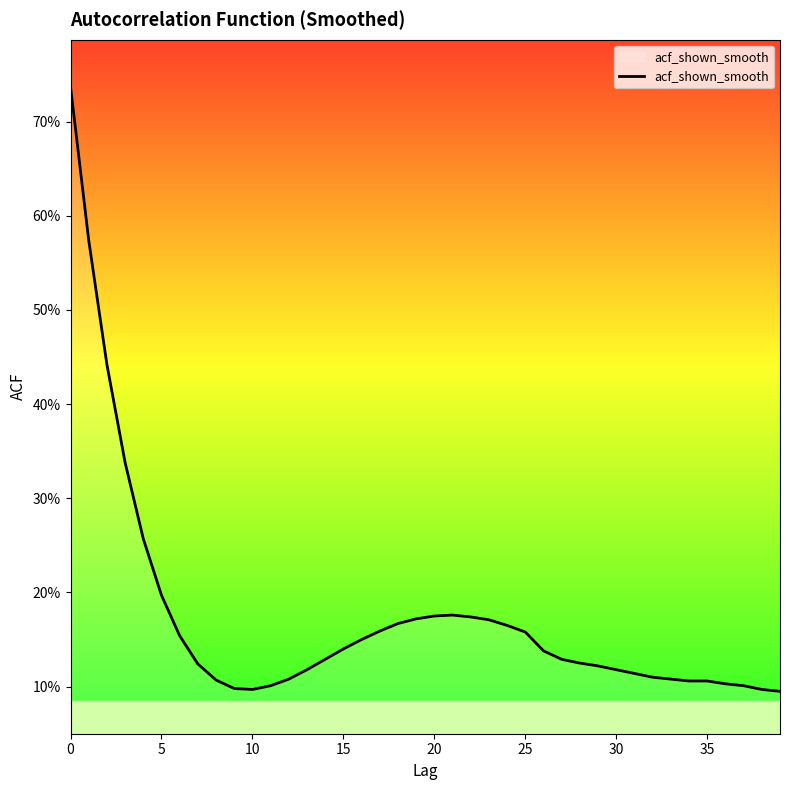

How many interior local peaks (higher than both neighbors) does the data have?

1